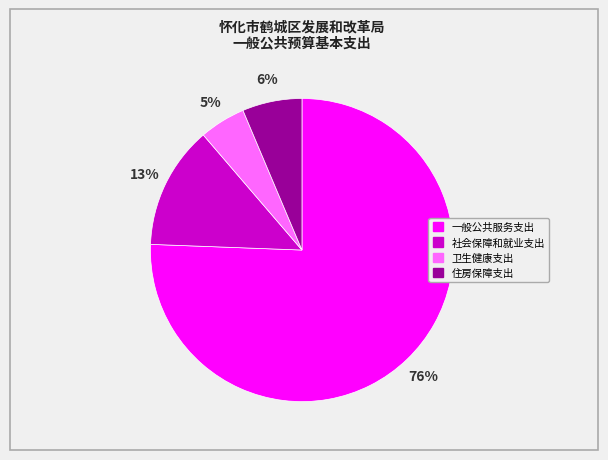

Which has a higher value, 住房保障支出 or 卫生健康支出?

住房保障支出